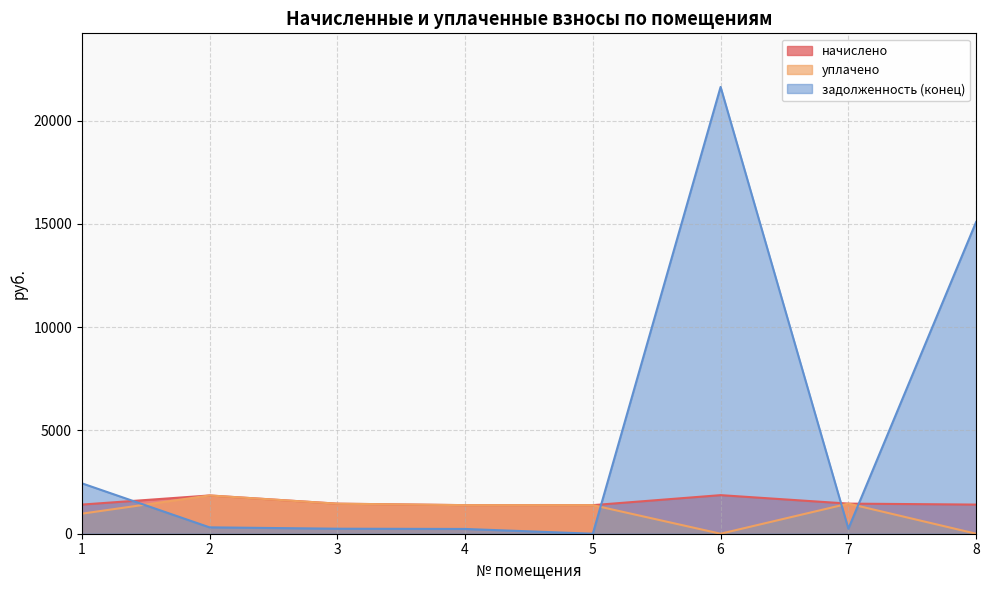

What is the approximate value of уплачено at 7?

1458.3